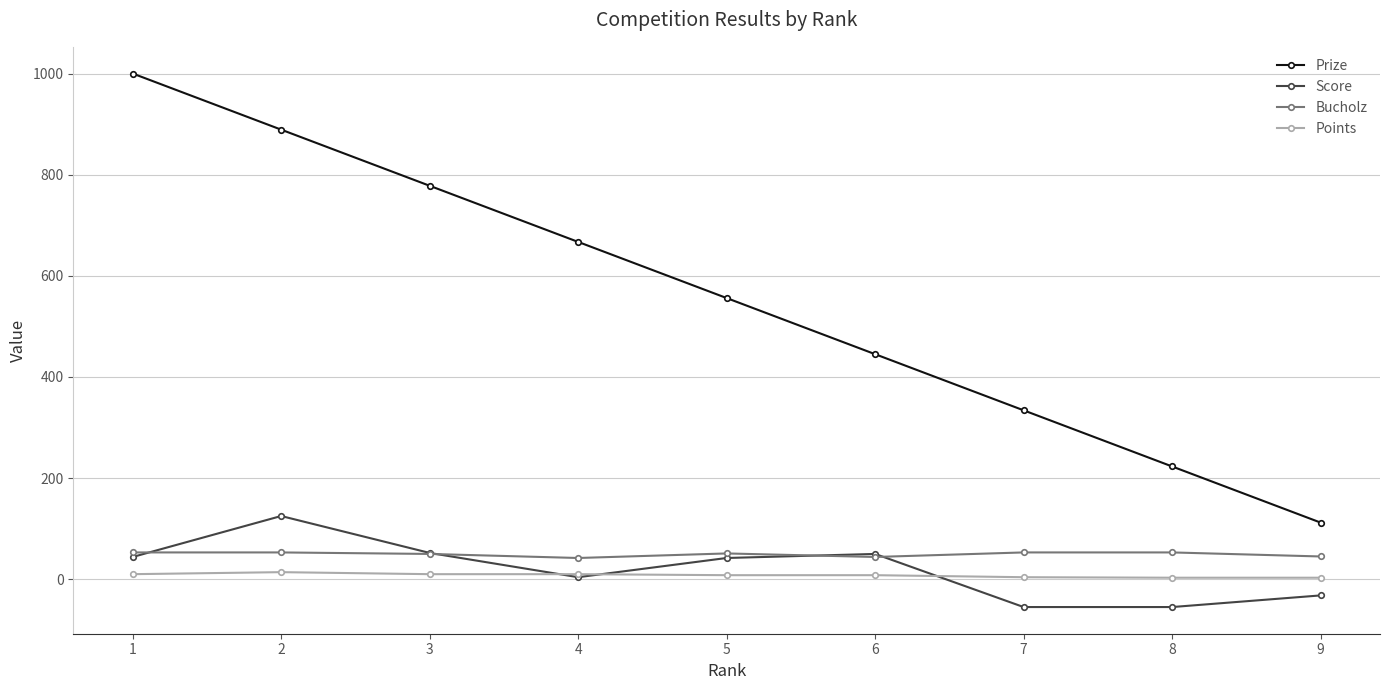

True or false: Prize and Score cross at least once.

False